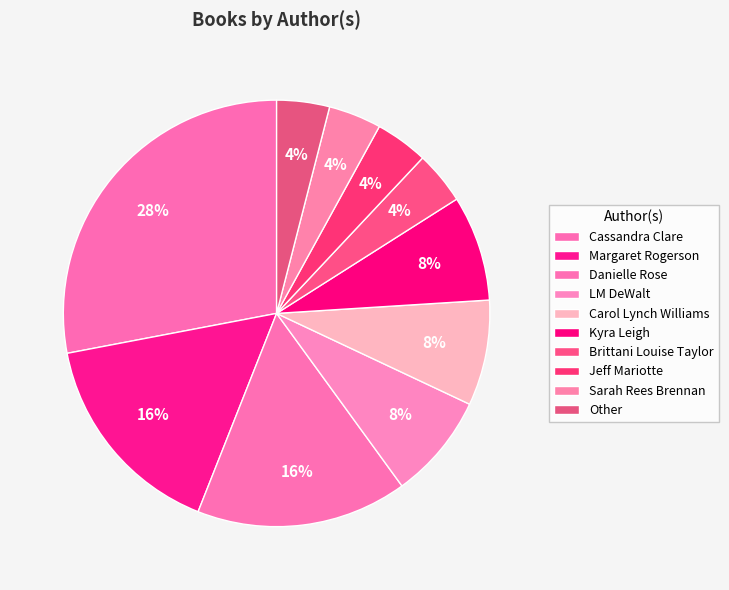

To the nearest percent, what is the combined percentage of Carol Lynch Williams and Jeff Mariotte?

12%